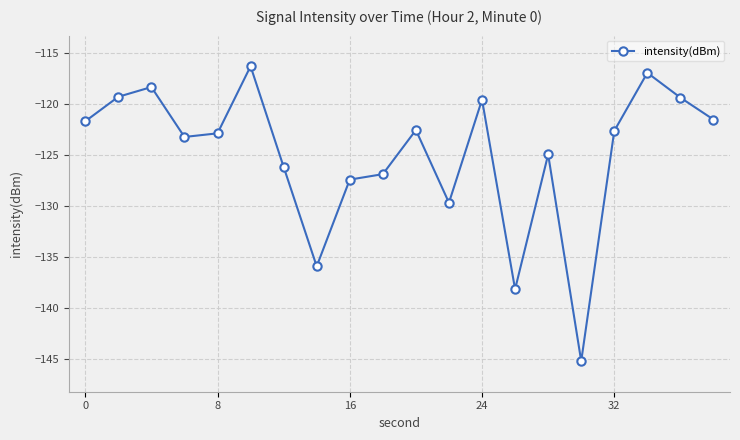

What is the maximum value shown in the chart?

-116.3